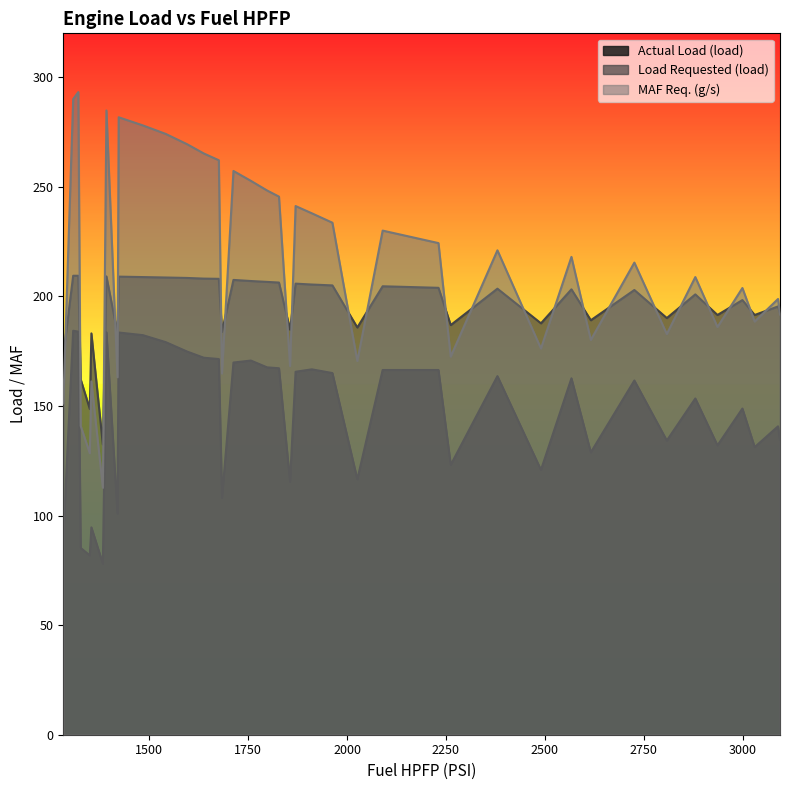

Which series has the largest total across all categories?

MAF Req. (g/s)